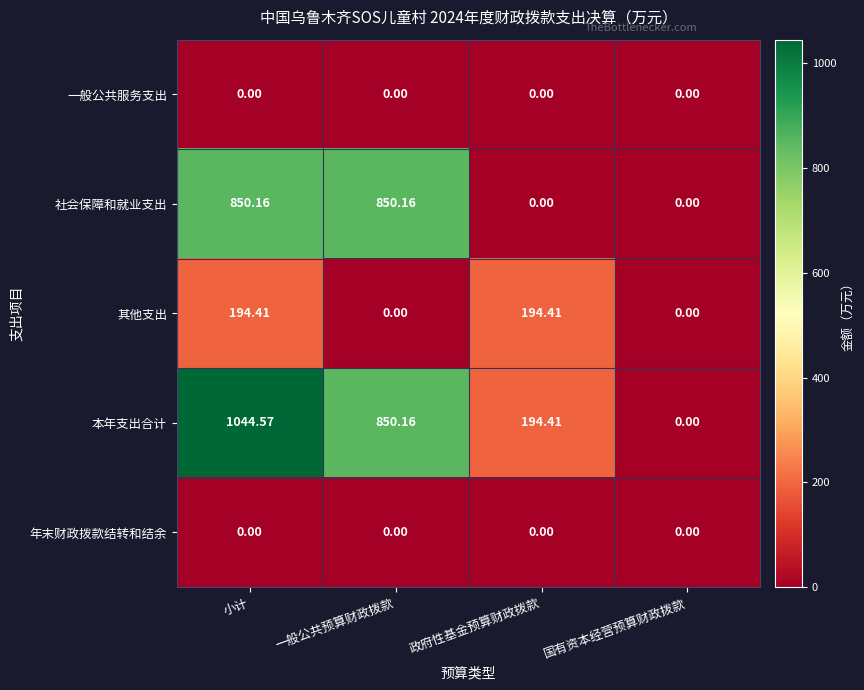

Which series has the largest total across all categories?

本年支出合计